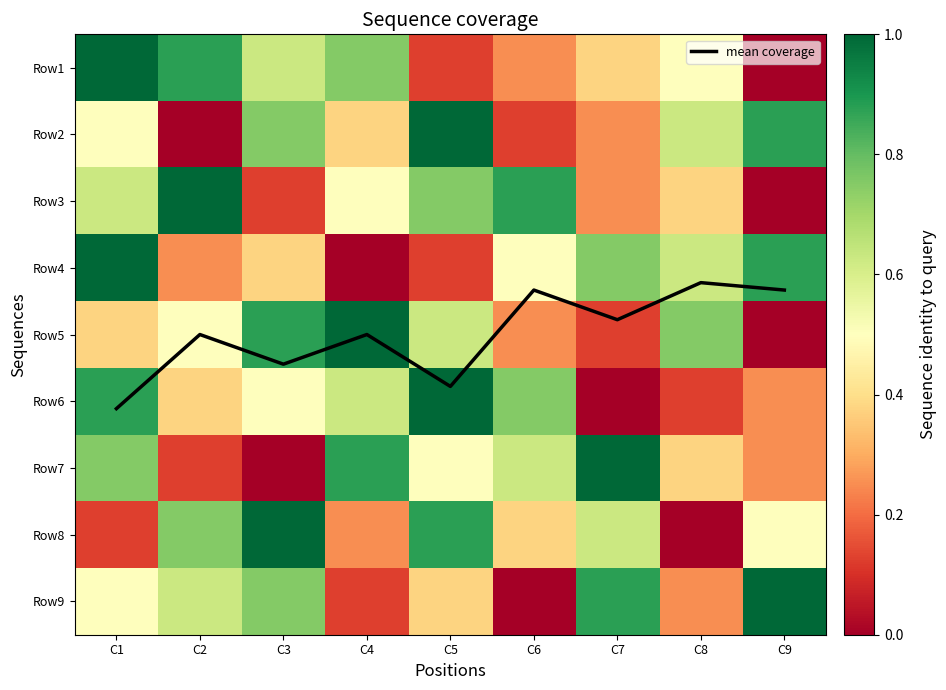

The value of mean coverage at C6 is 5.3. True or false?

False